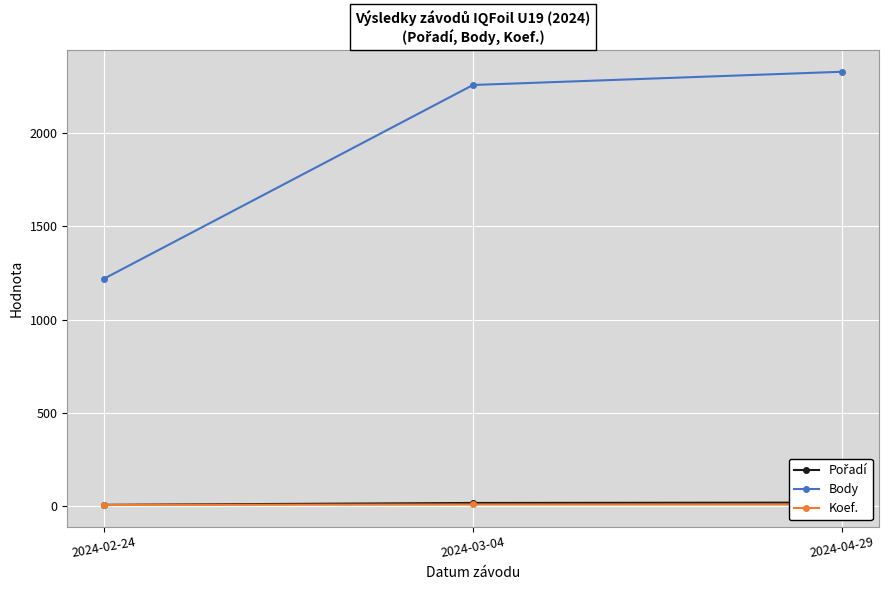

At which label is Koef. closest to 5?

2024-02-24